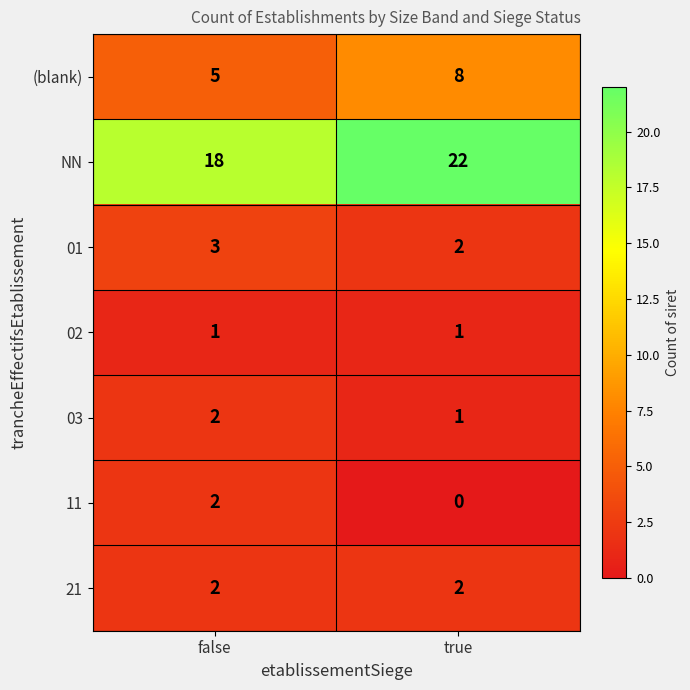

Which series changed the most between false and true?

NN